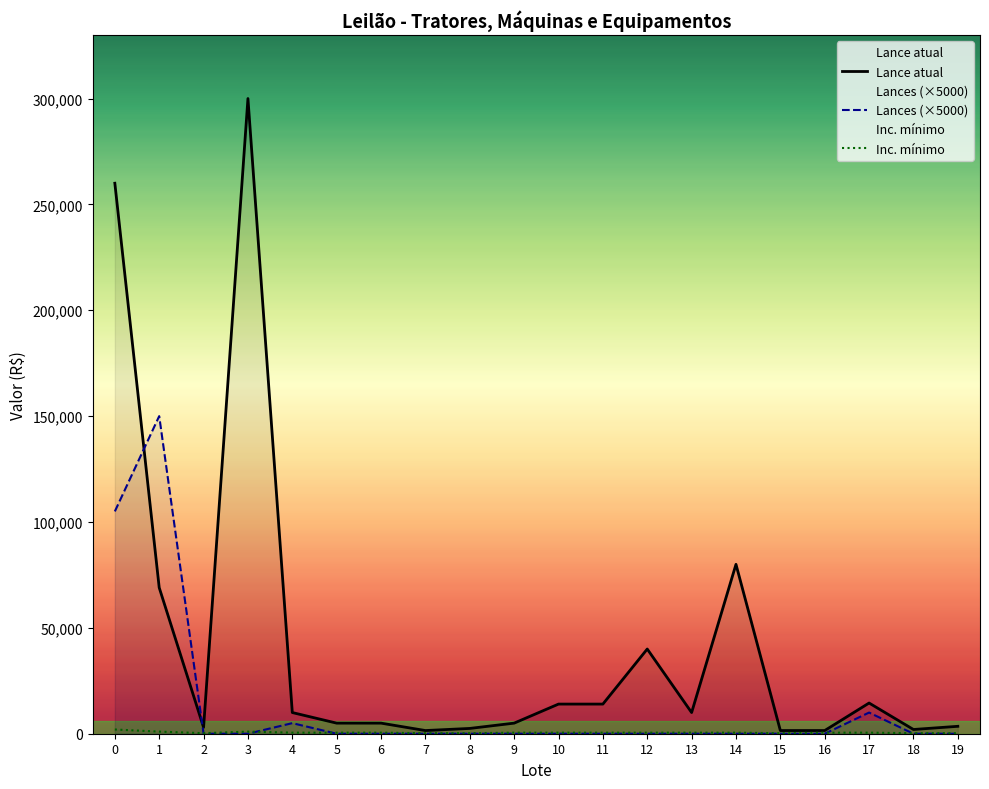

What is the difference between the maximum and minimum values in the Lance atual series?

298500